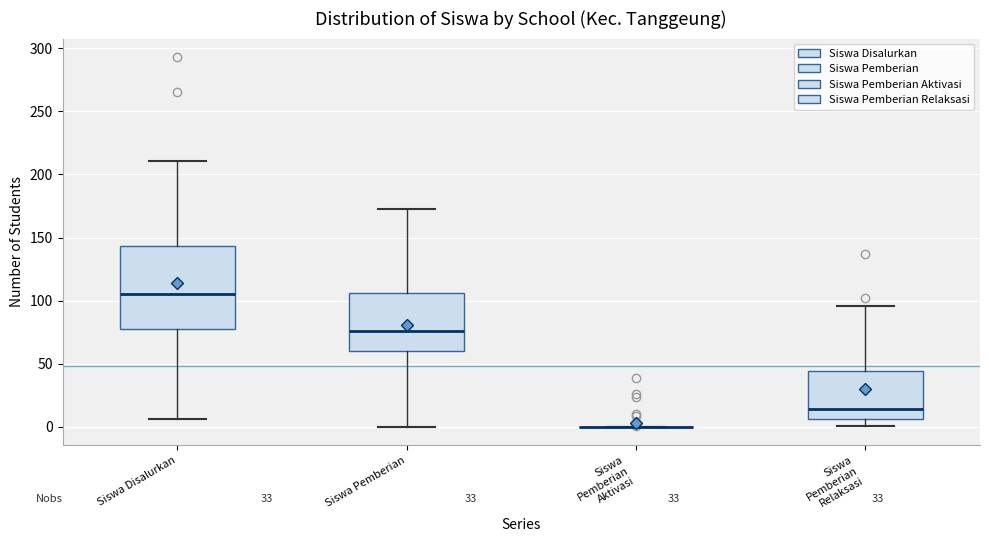

Reading left to right, transcribe this box plot: for each box, give where its median line is, the range the box spans, and where its two whiskers end, as read against the y-axis. The values are not printed on the chart, so give them approximately, as read against the axis.

Siswa Disalurkan: median 105, box 80 to 145, whiskers 5 to 210
Siswa Pemberian: median 75, box 60 to 105, whiskers 0 to 175
Siswa Pemberian Aktivasi: box collapsed to a line at 0, whiskers 0 to 0
Siswa Pemberian Relaksasi: median 15, box 5 to 45, whiskers 0 to 95